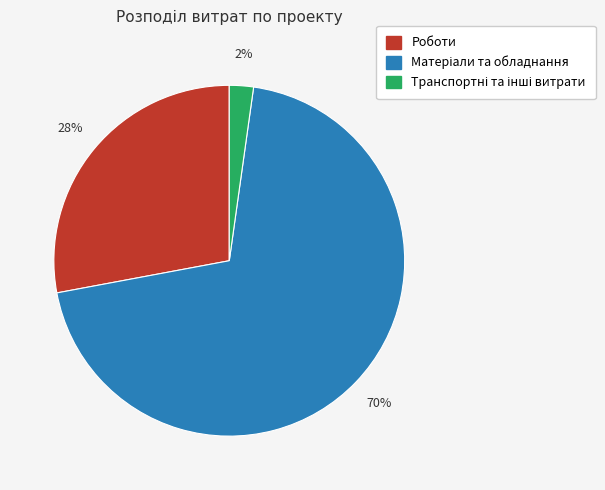

To the nearest percent, what is the average slice percentage?

33%